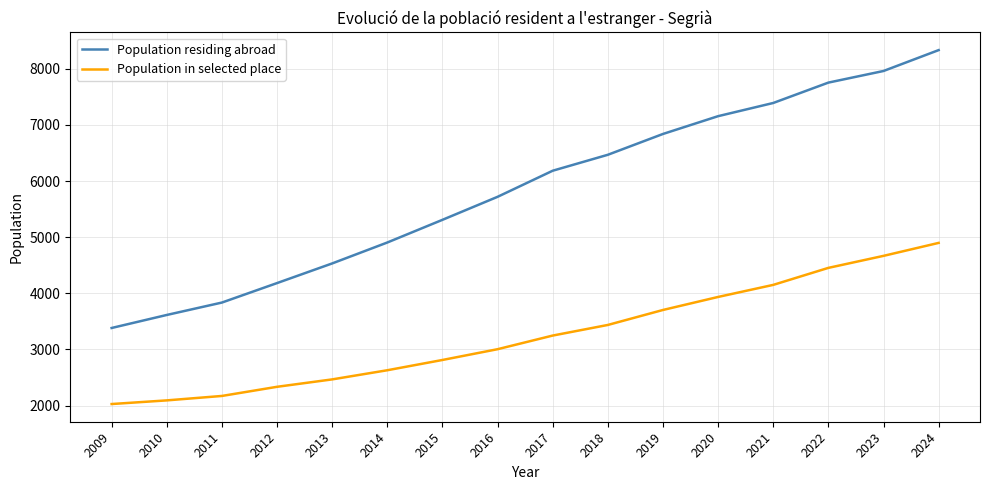

The value of Population in selected place at 2024 is 8464. True or false?

False